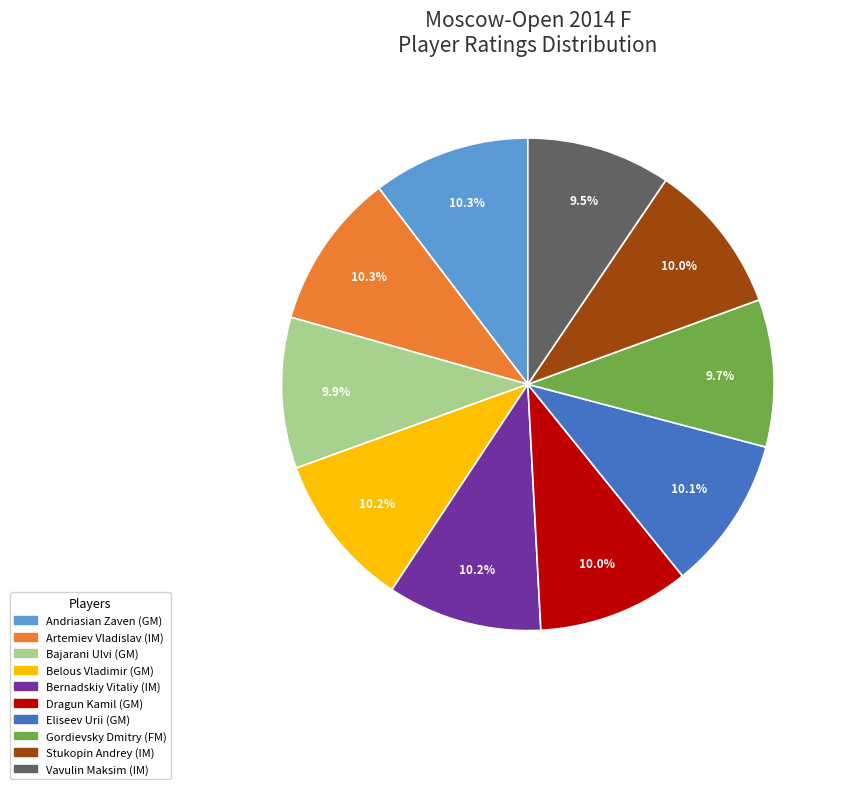

To the nearest percent, what is the average slice percentage?

10%